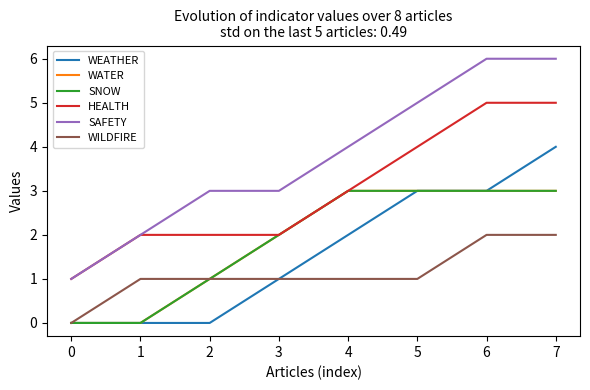

Does the chart have visible grid lines?

No